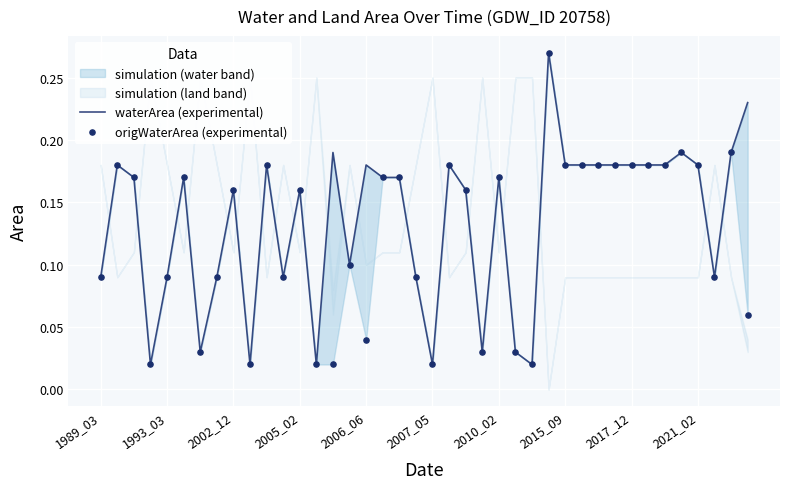

Which series has the largest total across all categories?

waterArea (experimental)